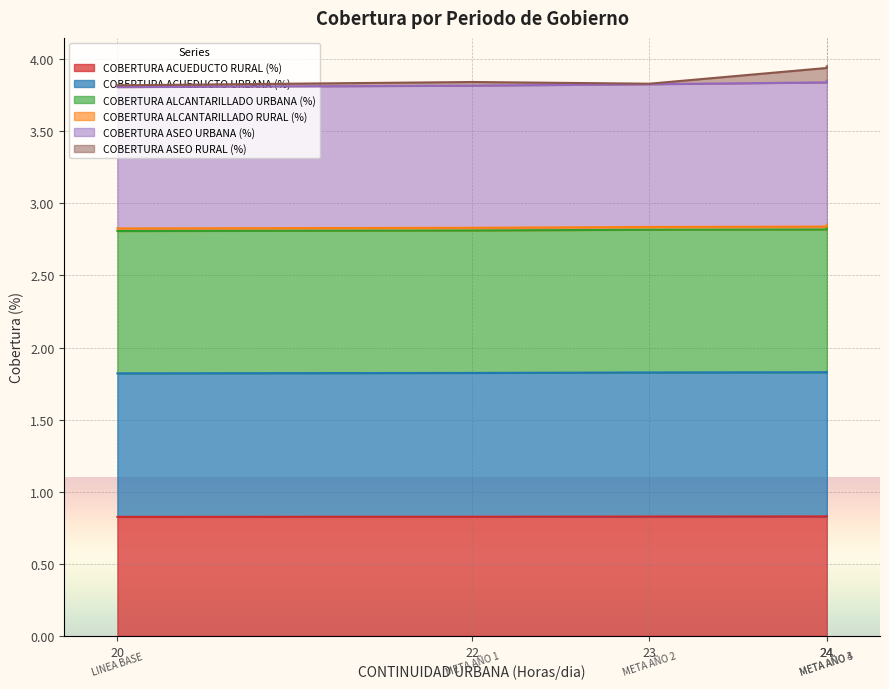

True or false: COBERTURA ACUEDUCTO RURAL (%) has more than 0 interior local peaks.

False